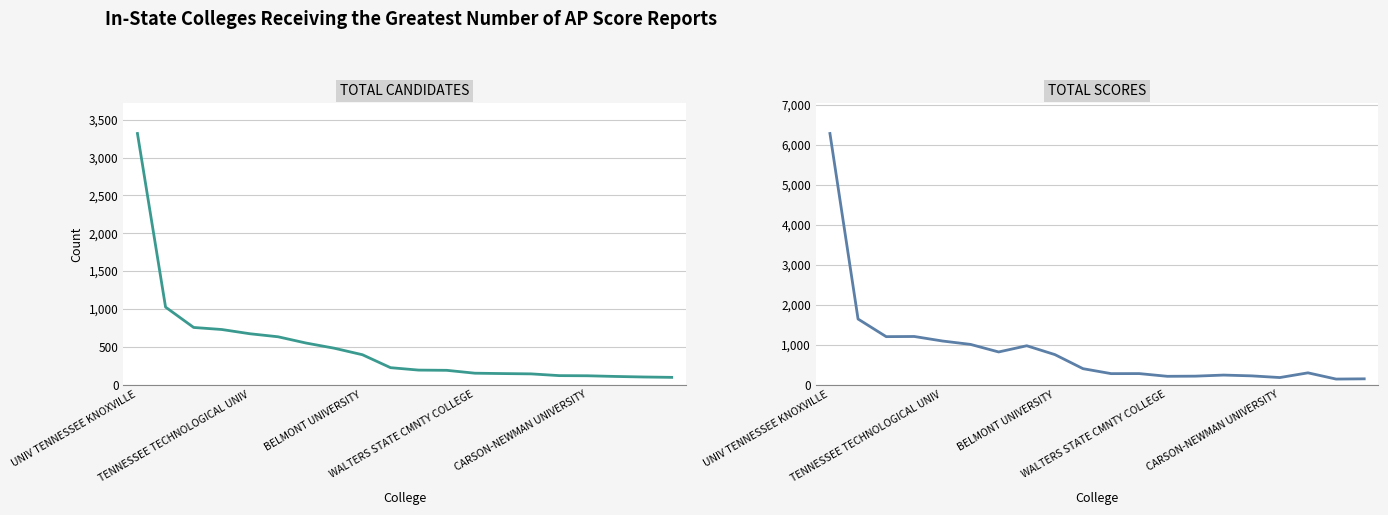

The TOTAL CANDIDATES series shows 143 at 14. True or false?

True